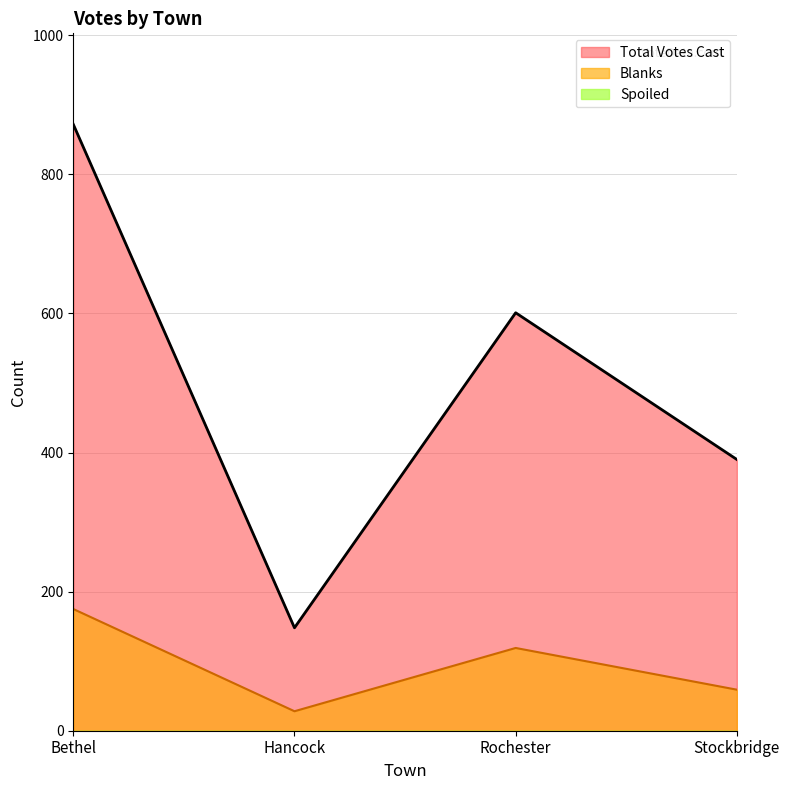

At how many categories does at least one series exceed 283?

3